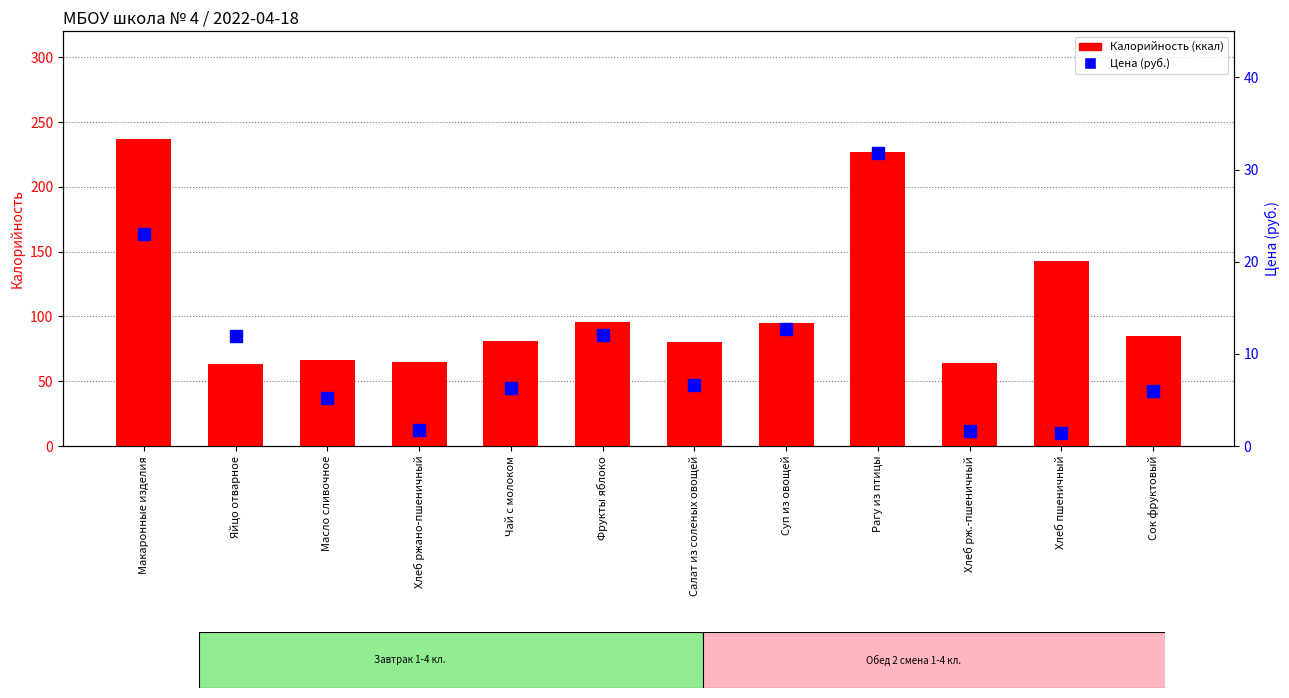

Between Суп из овощей and Рагу из птицы, which is larger?

Рагу из птицы